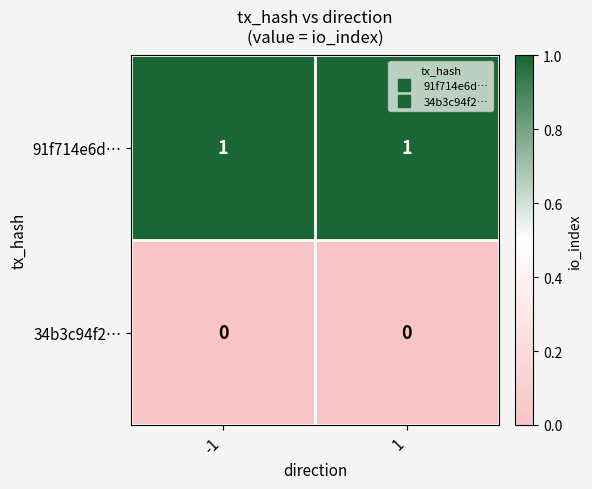

Rank the series at 1 from lowest to highest value.

34b3c94f2…, 91f714e6d…